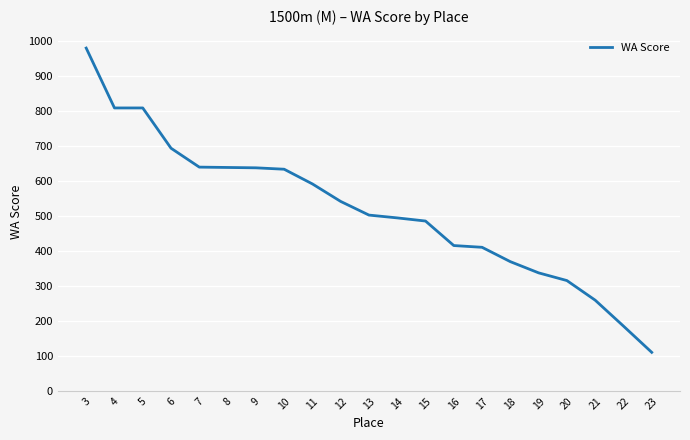

Which has a higher value, 9 or 14?

9